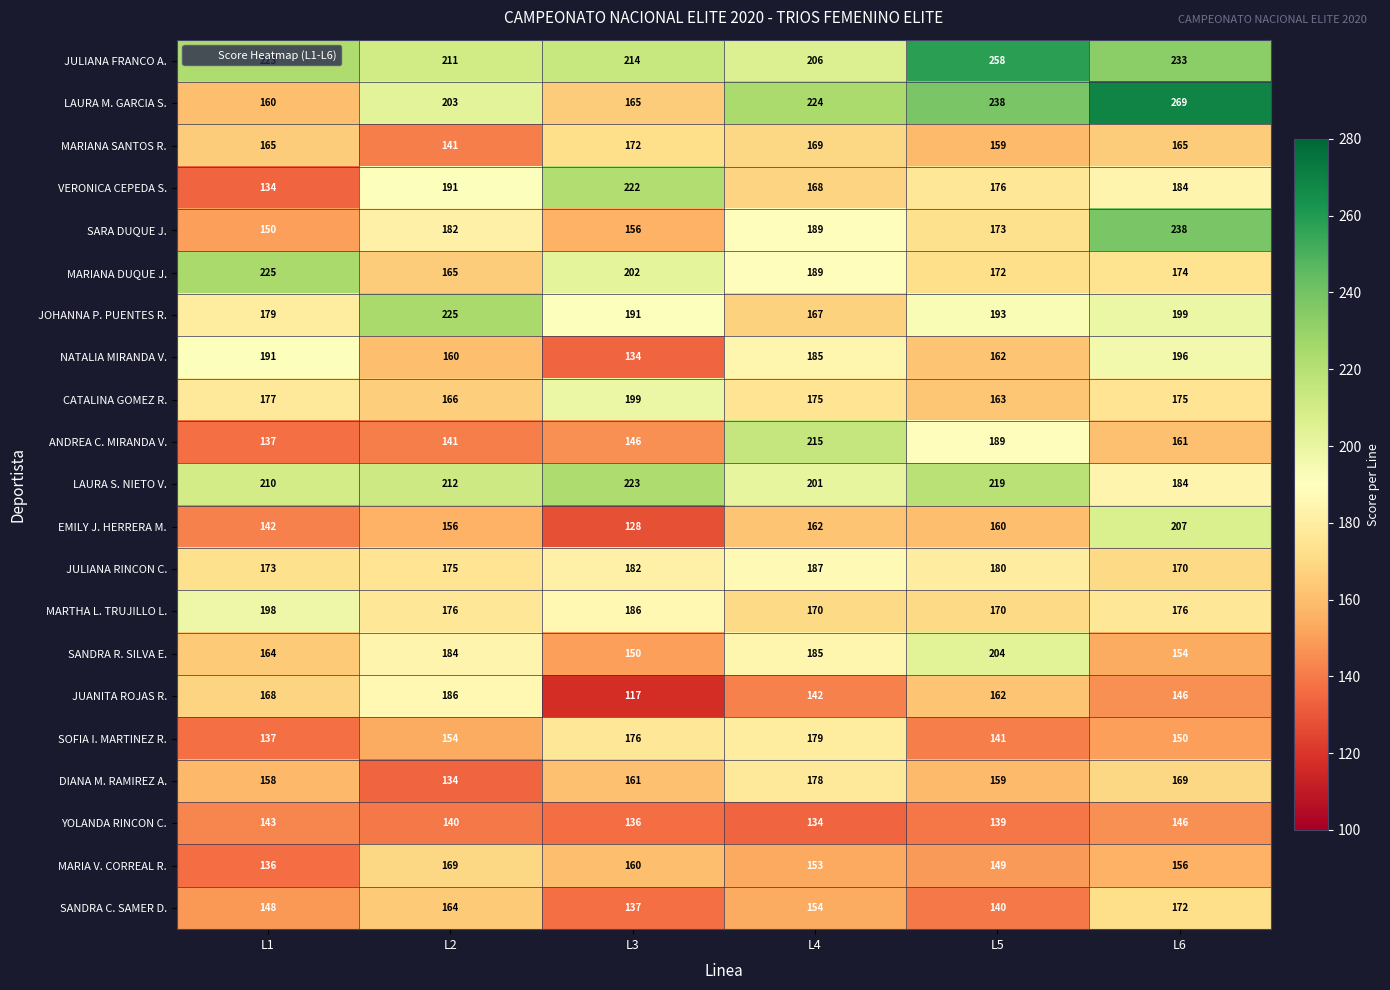

How many data points does each series have?

6